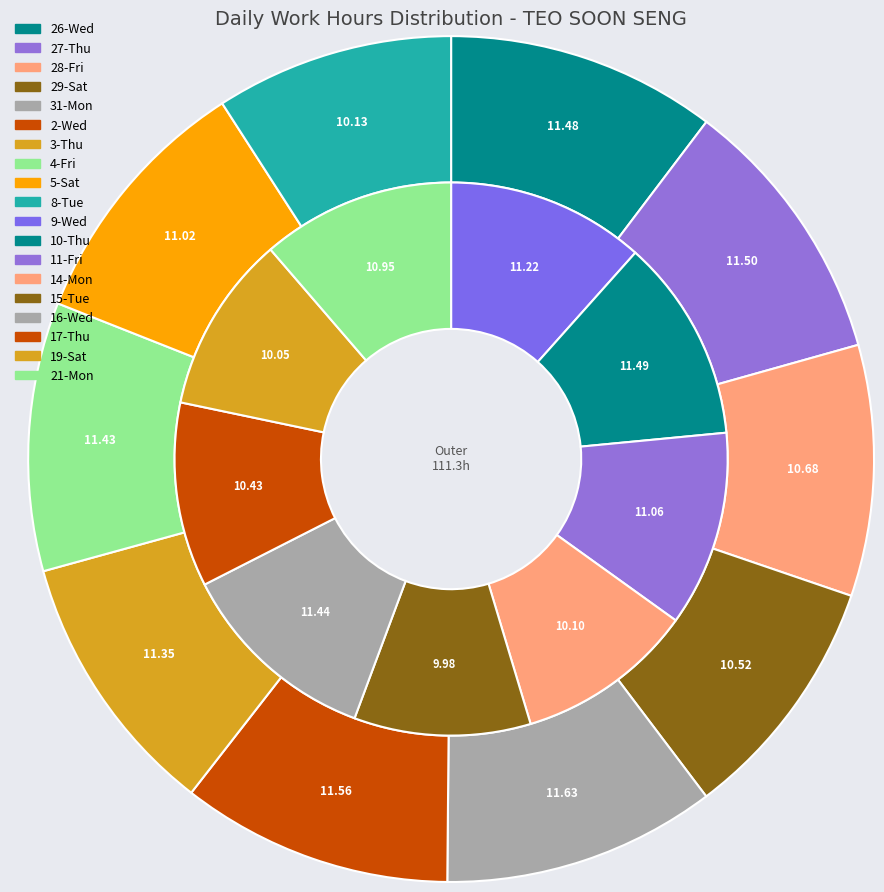

Is there any slice that represents more than half of the pie?

No